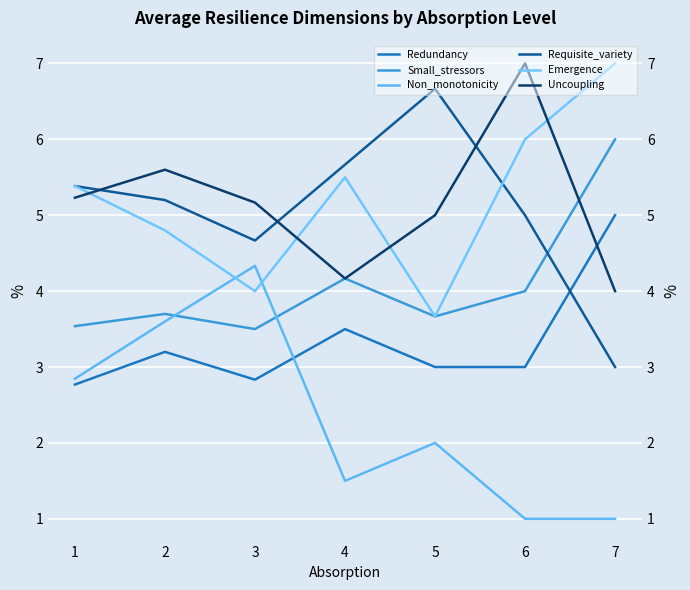

The Requisite_variety series shows 5.4 at 1. True or false?

True